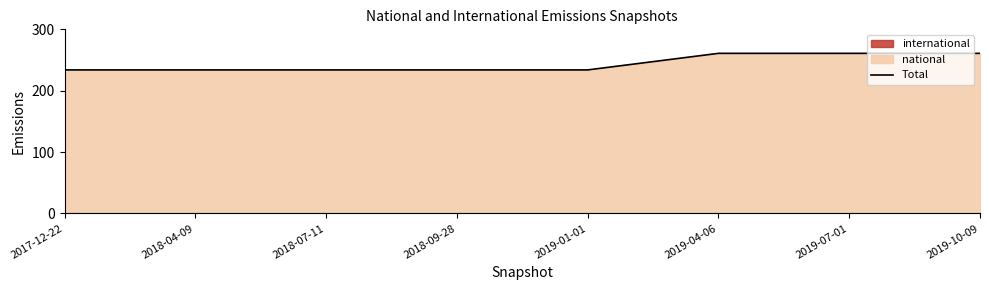

How many lines are shown in the chart?

1